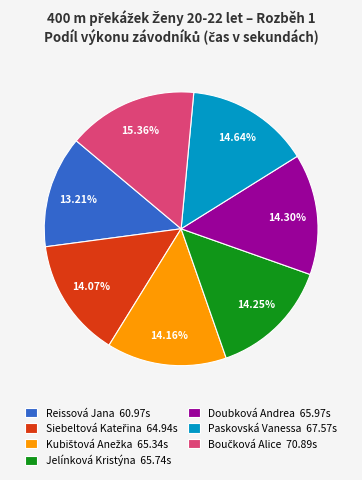

Does any single category account for the majority?

No